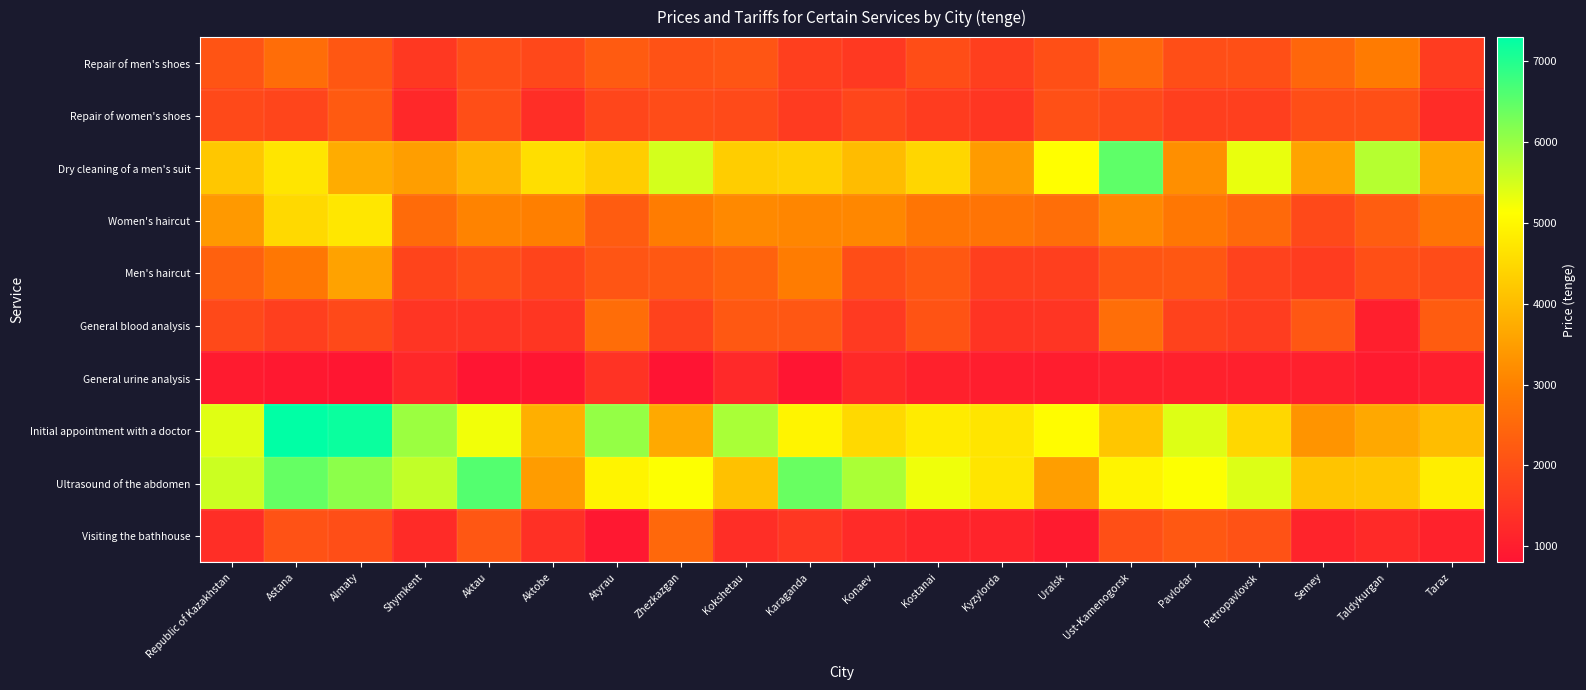

Reading left to right, transcribe all the data shown in this chart.

Repair of men's shoes: Republic of Kazakhstan=2101	Astana=2611	Almaty=2171	Shymkent=1544	Aktau=1970	Aktobe=1861	Atyrau=2236	Zhezkazgan=2060	Kokshetau=2115	Karaganda=1672	Konaev=1554	Kostanai=1958	Kyzylorda=1679	Uralsk=2000	Ust-Kamenogorsk=2498	Pavlodar=1976	Petropavlovsk=2004	Semey=2466	Taldykurgan=2893	Taraz=1612
Repair of women's shoes: Republic of Kazakhstan=1872	Astana=1795	Almaty=2216	Shymkent=1220	Aktau=1970	Aktobe=1328	Atyrau=1817	Zhezkazgan=1948	Kokshetau=1897	Karaganda=1593	Konaev=1817	Kostanai=1614	Kyzylorda=1500	Uralsk=2021	Ust-Kamenogorsk=1896	Pavlodar=1683	Petropavlovsk=1688	Semey=1979	Taldykurgan=2000	Taraz=1288
Dry cleaning of a men's suit: Republic of Kazakhstan=4187	Astana=4698	Almaty=3737	Shymkent=3500	Aktau=3881	Aktobe=4573	Atyrau=4291	Zhezkazgan=5500	Kokshetau=4285	Karaganda=4341	Konaev=4000	Kostanai=4431	Kyzylorda=3449	Uralsk=5115	Ust-Kamenogorsk=6487	Pavlodar=3240	Petropavlovsk=5313	Semey=3569	Taldykurgan=5750	Taraz=3647
Women's haircut: Republic of Kazakhstan=3408	Astana=4503	Almaty=4730	Shymkent=2572	Aktau=3039	Aktobe=2965	Atyrau=2265	Zhezkazgan=2904	Kokshetau=3140	Karaganda=3085	Konaev=3107	Kostanai=2773	Kyzylorda=2742	Uralsk=2617	Ust-Kamenogorsk=3122	Pavlodar=2797	Petropavlovsk=2518	Semey=1886	Taldykurgan=2279	Taraz=2743
Men's haircut: Republic of Kazakhstan=2367	Astana=2812	Almaty=3555	Shymkent=1783	Aktau=1974	Aktobe=1791	Atyrau=2109	Zhezkazgan=2180	Kokshetau=2389	Karaganda=2912	Konaev=1957	Kostanai=2191	Kyzylorda=1671	Uralsk=1671	Ust-Kamenogorsk=2127	Pavlodar=2159	Petropavlovsk=1735	Semey=1619	Taldykurgan=1999	Taraz=1956
General blood analysis: Republic of Kazakhstan=1876	Astana=1679	Almaty=1880	Shymkent=1474	Aktau=1473	Aktobe=1493	Atyrau=2596	Zhezkazgan=1749	Kokshetau=2191	Karaganda=2154	Konaev=1573	Kostanai=2088	Kyzylorda=1459	Uralsk=1480	Ust-Kamenogorsk=2622	Pavlodar=1747	Petropavlovsk=1639	Semey=2149	Taldykurgan=1025	Taraz=2267
General urine analysis: Republic of Kazakhstan=967	Astana=899	Almaty=861	Shymkent=1210	Aktau=833	Aktobe=854	Atyrau=1438	Zhezkazgan=803	Kokshetau=1233	Karaganda=831	Konaev=1237	Kostanai=1072	Kyzylorda=1011	Uralsk=981	Ust-Kamenogorsk=1045	Pavlodar=1074	Petropavlovsk=1060	Semey=1059	Taldykurgan=960	Taraz=1029
Initial appointment with a doctor: Republic of Kazakhstan=5390	Astana=7291	Almaty=7190	Shymkent=5972	Aktau=5230	Aktobe=3775	Atyrau=6036	Zhezkazgan=3673	Kokshetau=5856	Karaganda=4953	Konaev=4481	Kostanai=4801	Kyzylorda=4705	Uralsk=5082	Ust-Kamenogorsk=4164	Pavlodar=5413	Petropavlovsk=4456	Semey=3330	Taldykurgan=3659	Taraz=4013
Ultrasound of the abdomen: Republic of Kazakhstan=5560	Astana=6419	Almaty=6089	Shymkent=5646	Aktau=6575	Aktobe=3453	Atyrau=4939	Zhezkazgan=5147	Kokshetau=4093	Karaganda=6395	Konaev=5844	Kostanai=5251	Kyzylorda=4697	Uralsk=3502	Ust-Kamenogorsk=4950	Pavlodar=5139	Petropavlovsk=5420	Semey=4128	Taldykurgan=4169	Taraz=4844
Visiting the bathhouse: Republic of Kazakhstan=1340	Astana=2060	Almaty=1981	Shymkent=1282	Aktau=2154	Aktobe=1369	Atyrau=880	Zhezkazgan=2500	Kokshetau=1345	Karaganda=1514	Konaev=1264	Kostanai=1149	Kyzylorda=1127	Uralsk=956	Ust-Kamenogorsk=2000	Pavlodar=2190	Petropavlovsk=2056	Semey=1145	Taldykurgan=1257	Taraz=1092